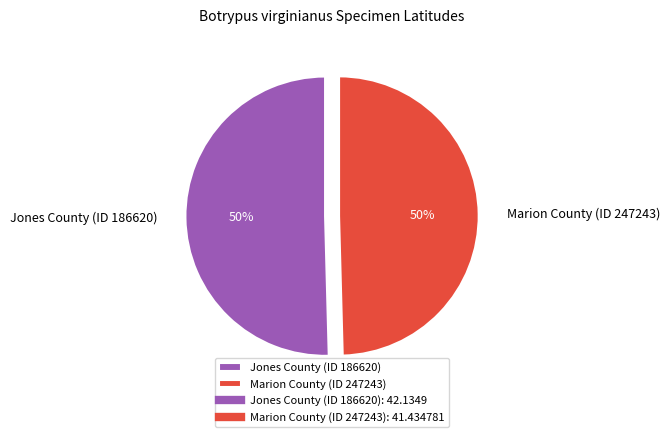

To the nearest percent, what is the combined percentage of Marion County (ID 247243) and Jones County (ID 186620)?

100%